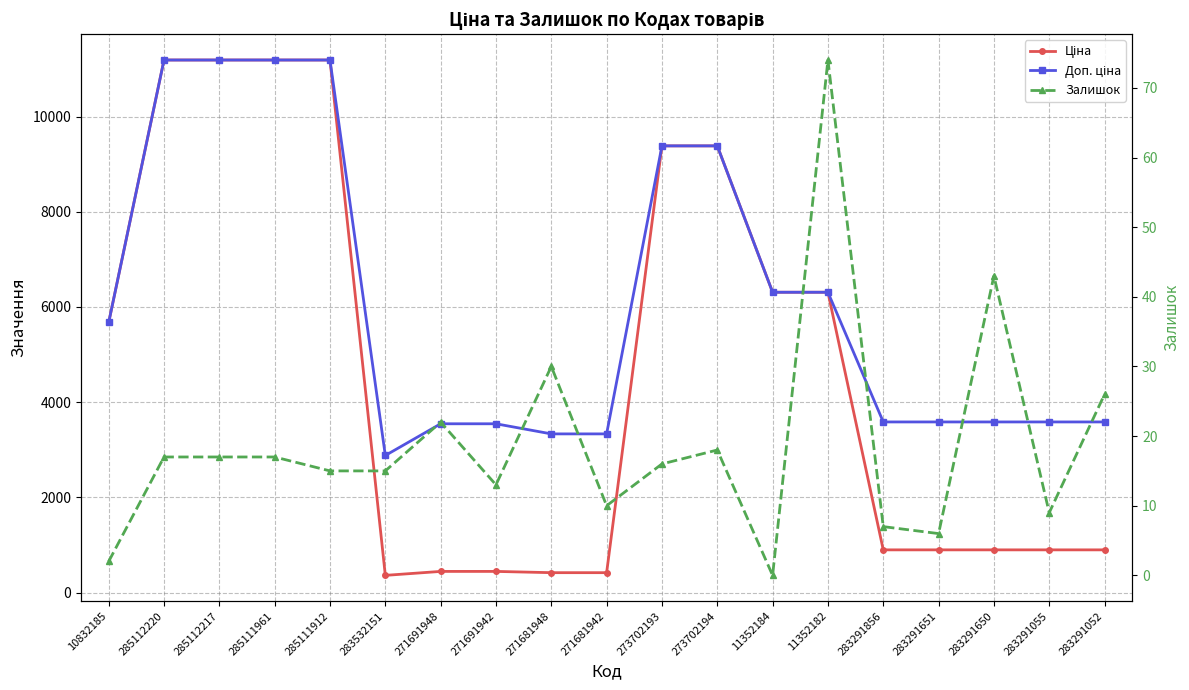

The Ціна series shows 11188.2 at 285112217. True or false?

True